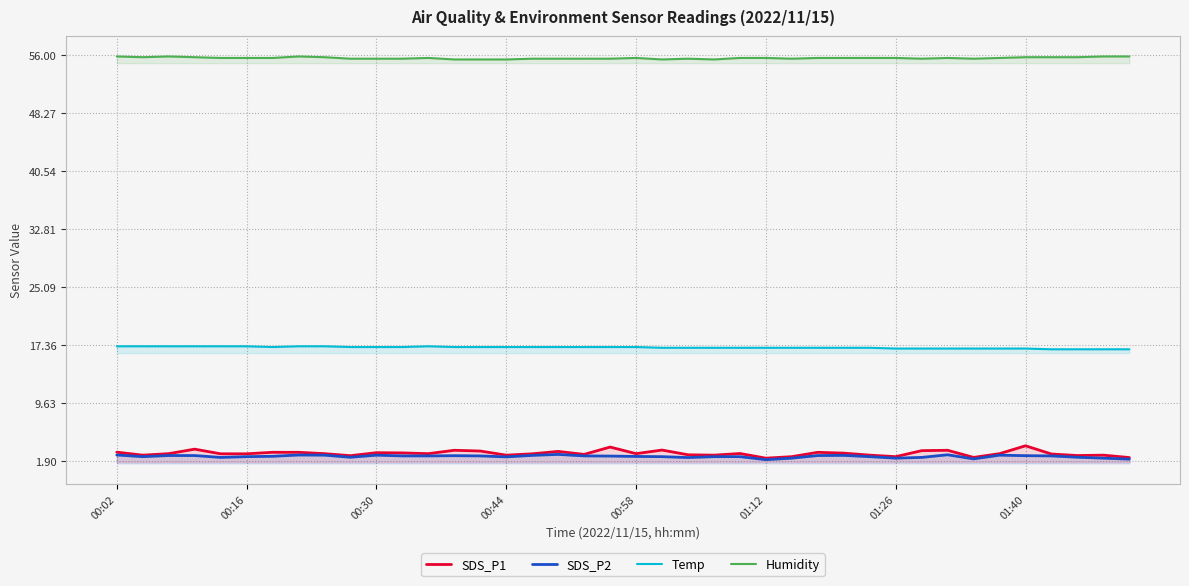

True or false: SDS_P2 and Humidity cross at least once.

False